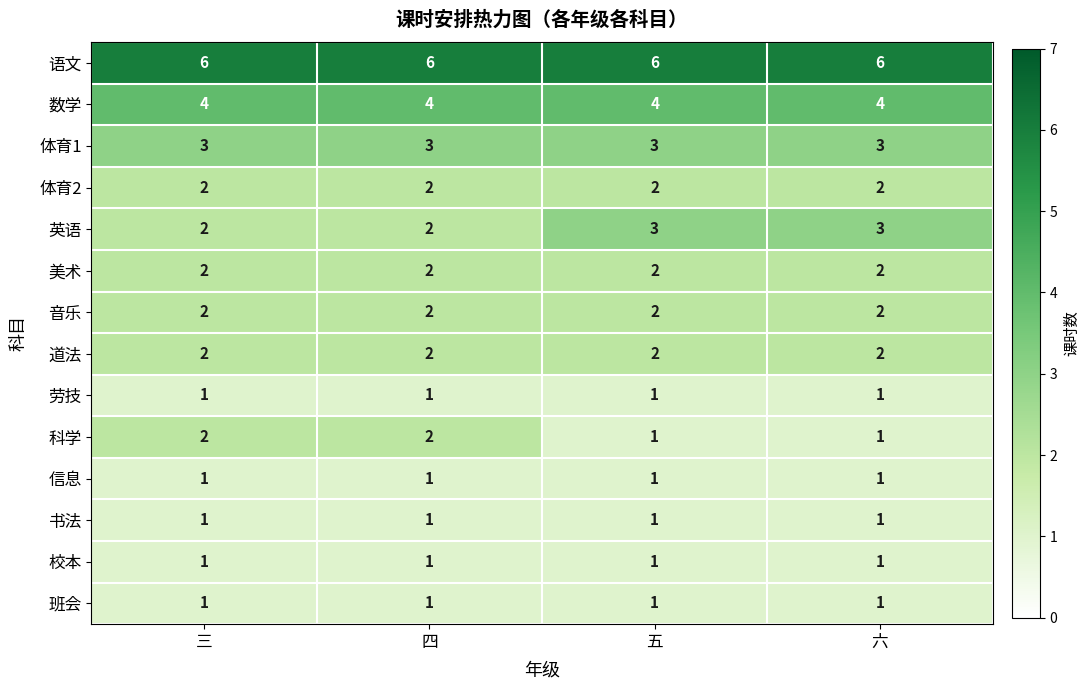

How many data points does each series have?

4